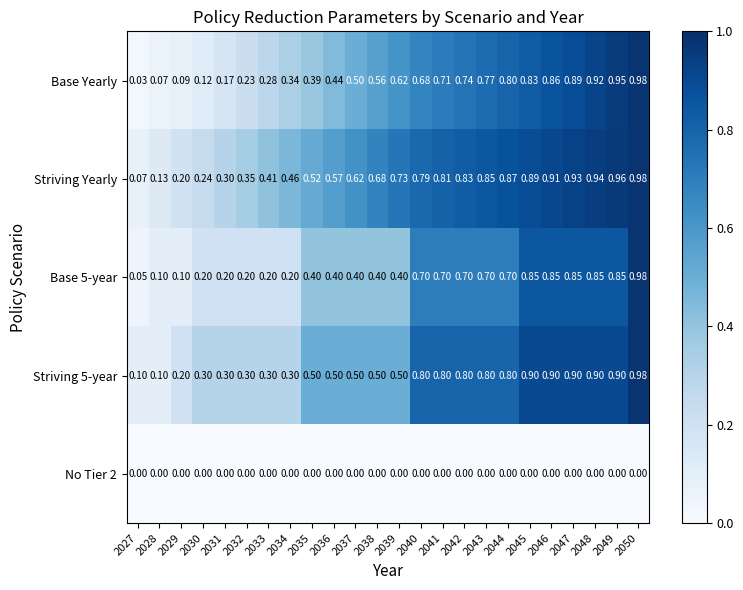

Which series has the largest total across all categories?

Striving Yearly